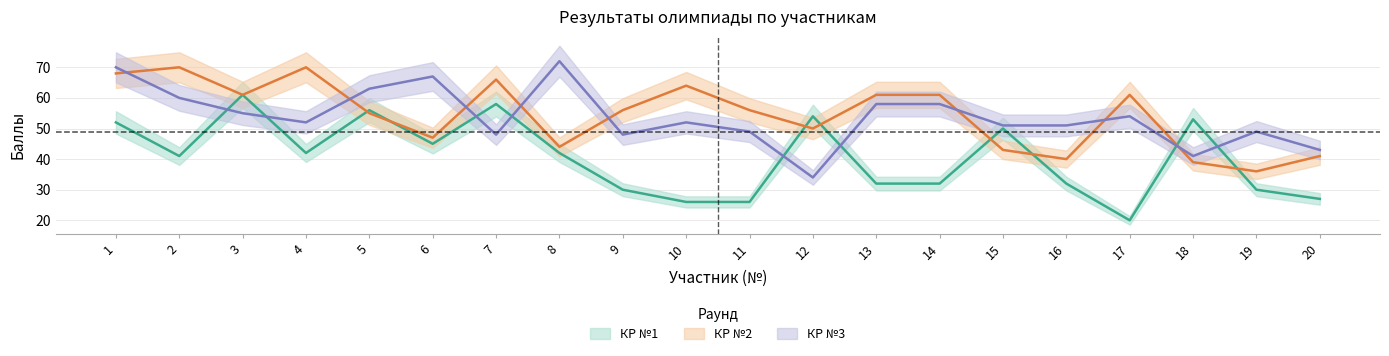

The value of КР №1 at 6 is 13. True or false?

False